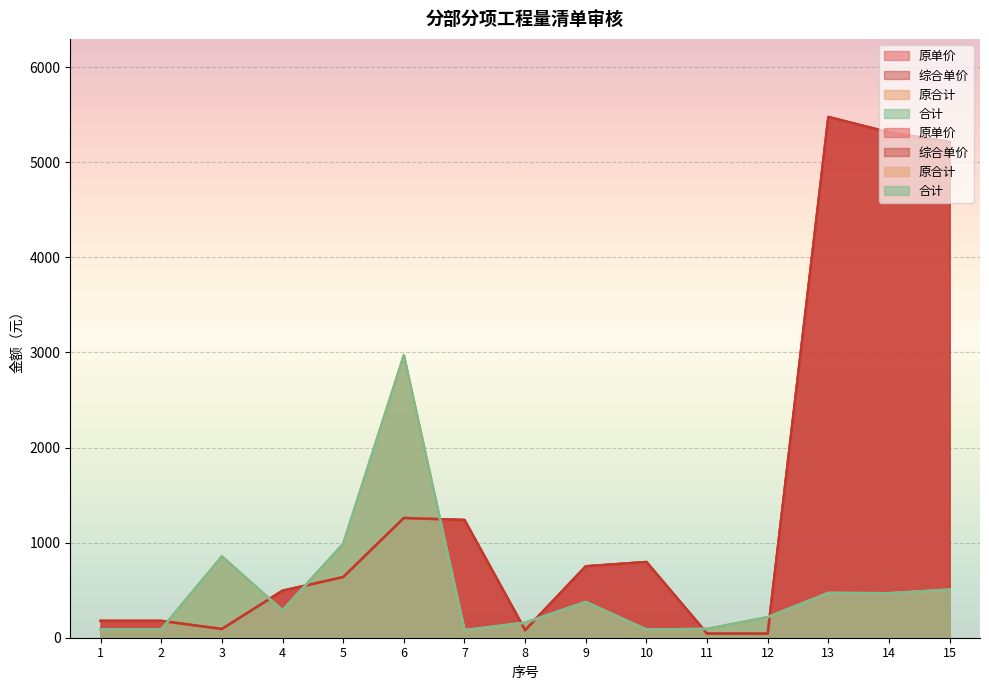

What is the difference between the second highest and minimum values in the 原单价 series?

5272.0